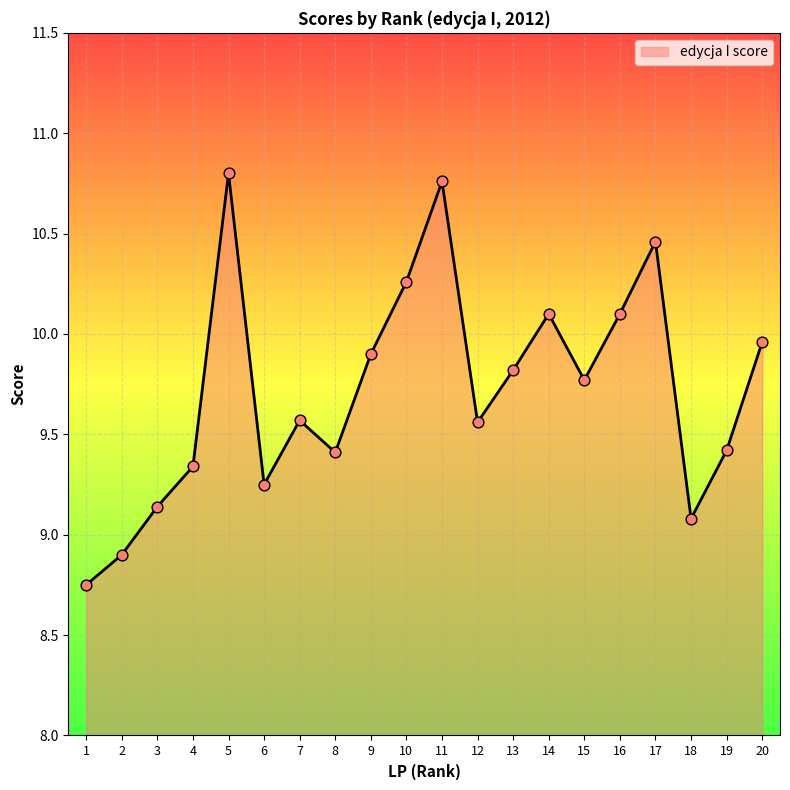

Approximately how many times larger is the value at 11 compared to 3?

1.2